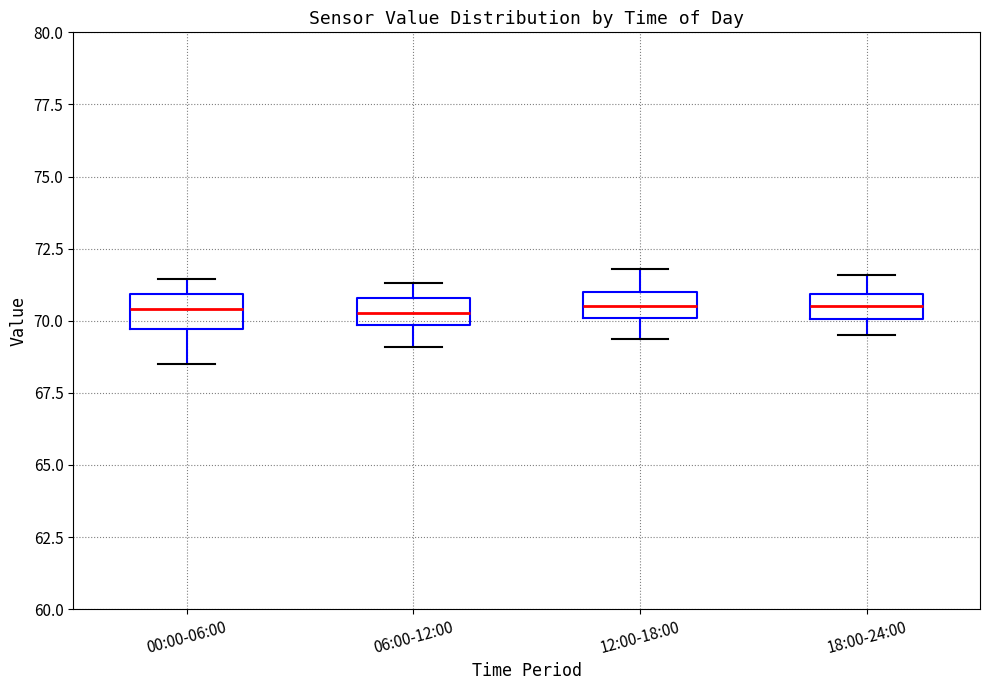

Where is the upper edge of the box for 18:00-24:00 on the y-axis? The values are not printed on the chart, so give them approximately, as read against the axis.

71.0